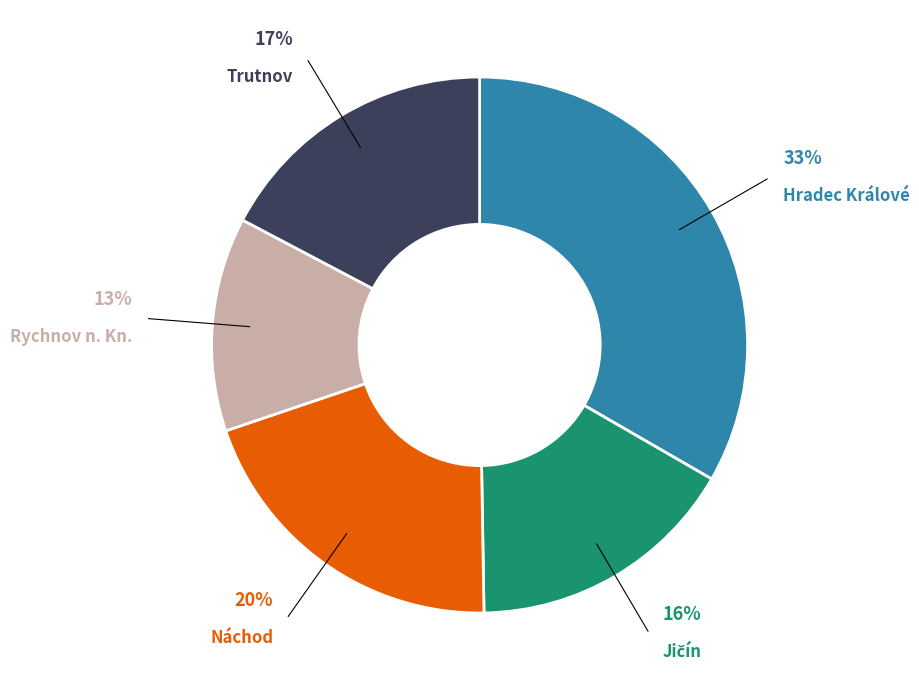

How many slices are in this pie chart?

5